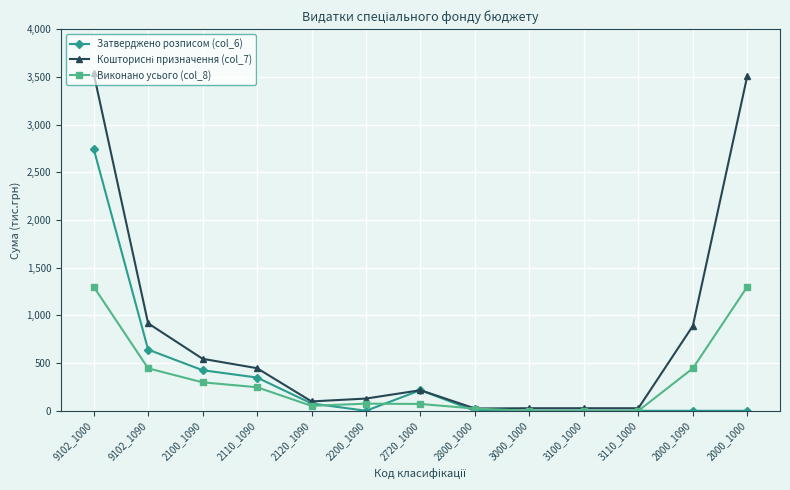

What is the spread (max minus min) of values at 2100_1090?

246.5